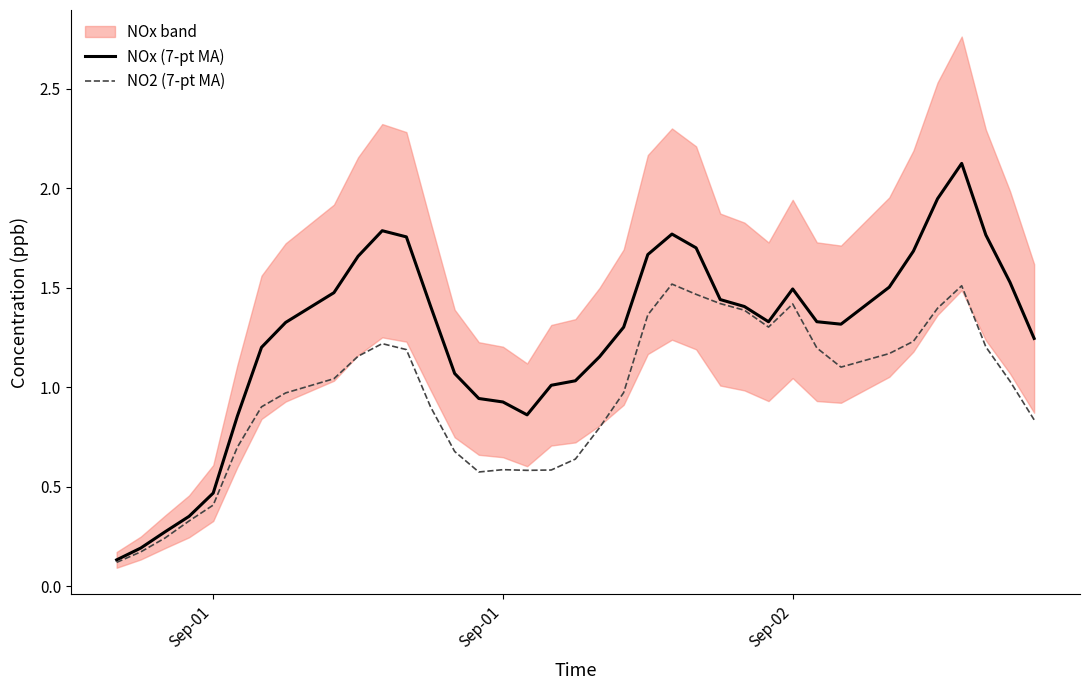

Reading left to right, what are all the values shown in this chart?

NOx (7-pt MA): 0.1	0.2	0.3	0.4	0.5	0.9	1.2	1.3	1.5	1.7	1.8	1.8	1.4	1.1	0.9	0.9	0.9	1.0	1.0	1.2	1.3	1.7	1.8	1.7	1.4	1.4	1.3	1.5	1.3	1.3	1.5	1.7	1.9	2.1	1.8	1.5	1.2
NO2 (7-pt MA): 0.1	0.2	0.2	0.3	0.4	0.7	0.9	1.0	1.0	1.2	1.2	1.2	0.9	0.7	0.6	0.6	0.6	0.6	0.6	0.8	1.0	1.4	1.5	1.5	1.4	1.4	1.3	1.4	1.2	1.1	1.2	1.2	1.4	1.5	1.2	1.0	0.8